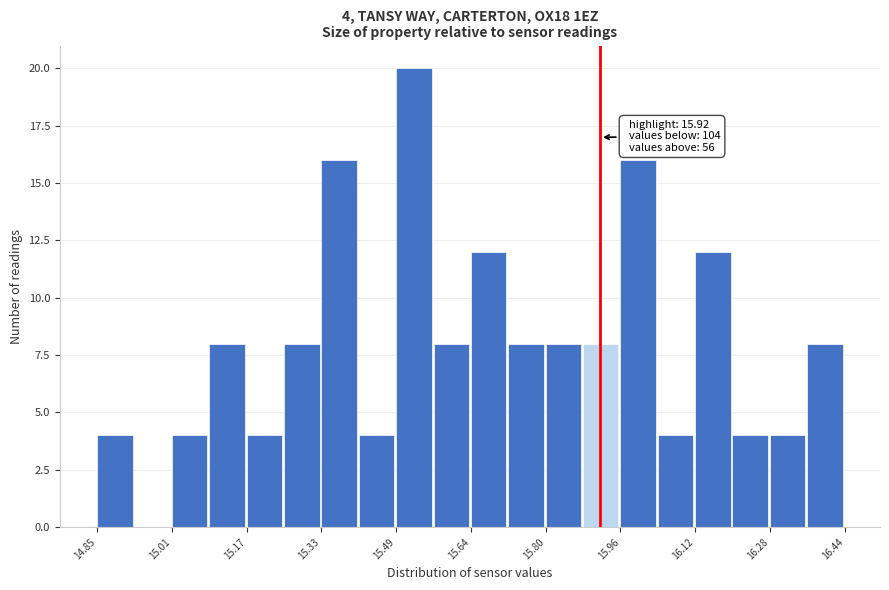

Around what value on the x-axis is the tallest bar? Give the approximate position of its centre, as read against the axis.

15.52